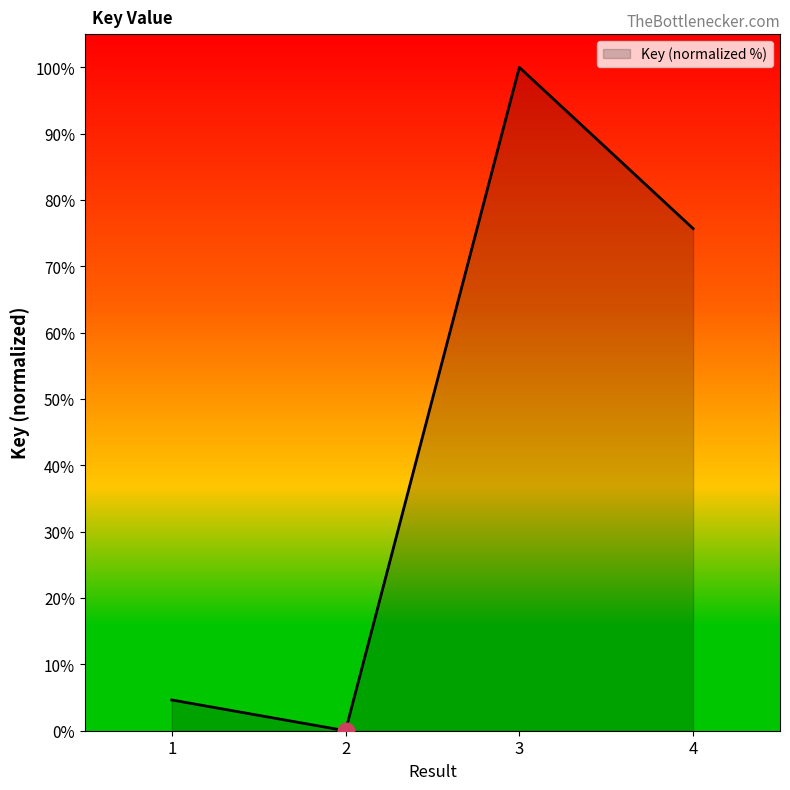

List the labels in order of value, smallest first.

2, 1, 4, 3